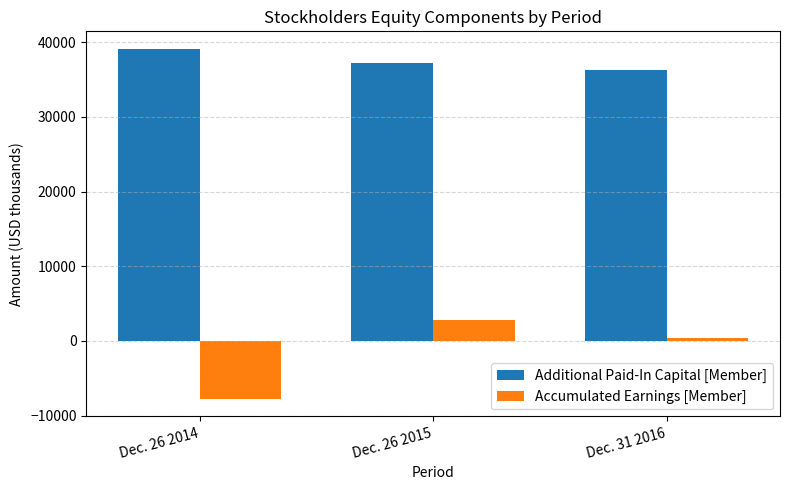

Between Dec. 26 2015 and Dec. 31 2016, which series saw the biggest shift?

Accumulated Earnings [Member]